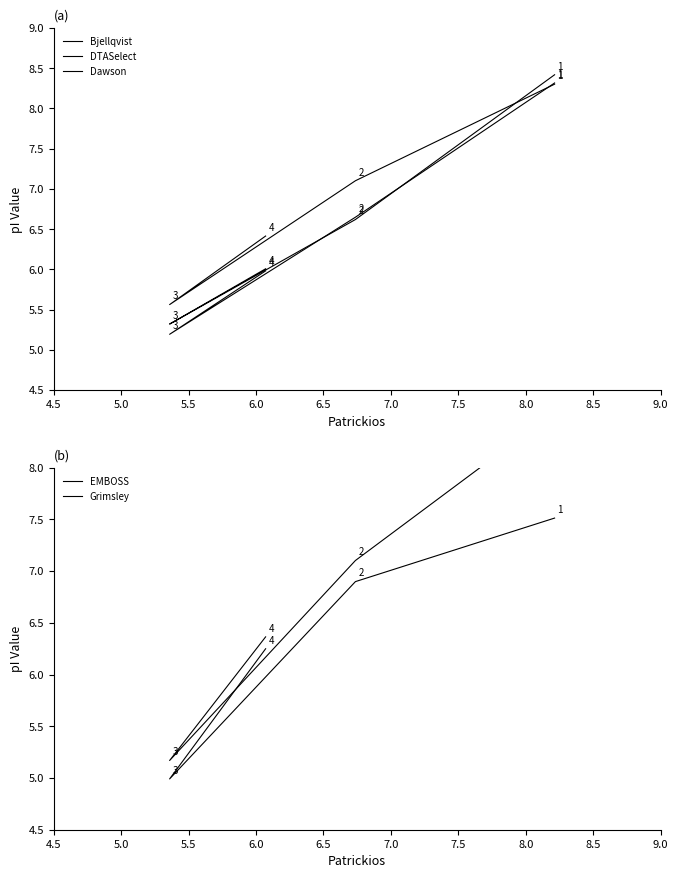

Rank the series by their maximum value, from highest to lowest.

EMBOSS, Bjellqvist, Dawson, DTASelect, Grimsley